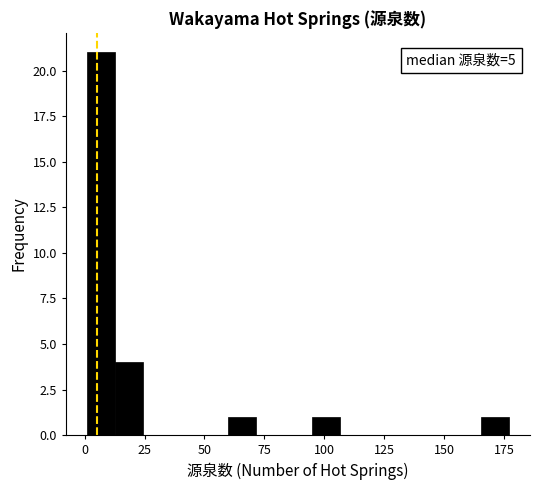

Around what value on the x-axis is the tallest bar? Give the approximate position of its centre, as read against the axis.

5